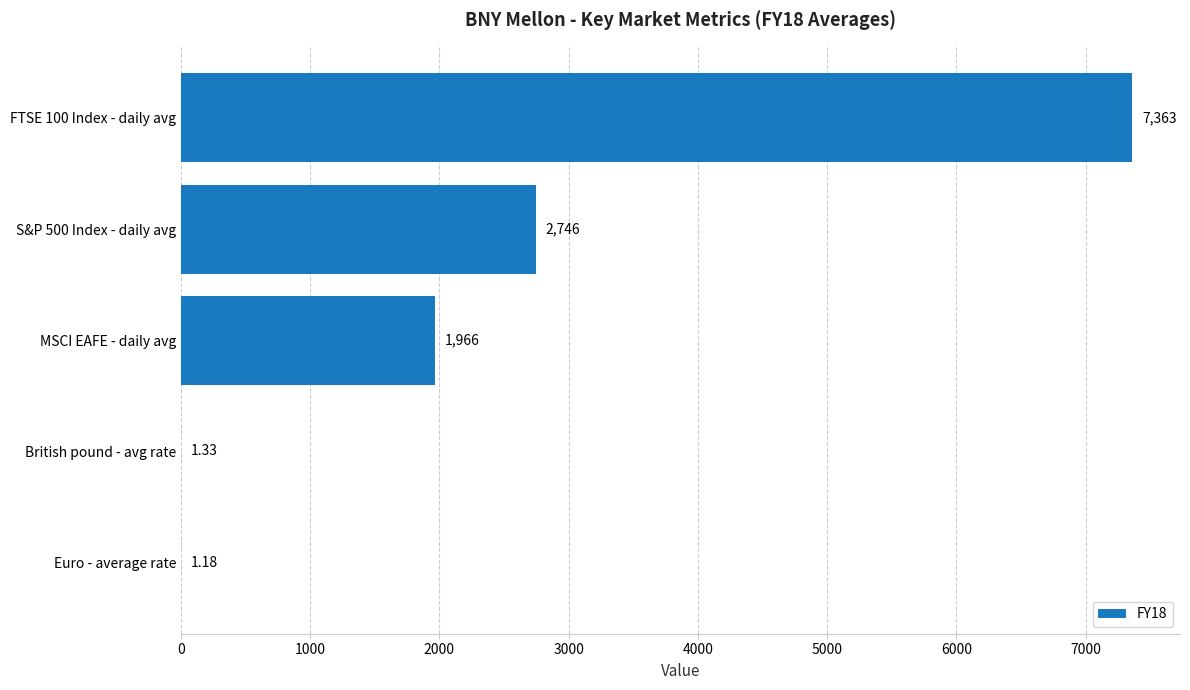

What is the sum of the values at MSCI EAFE - daily avg and FTSE 100 Index - daily avg?

9329.0